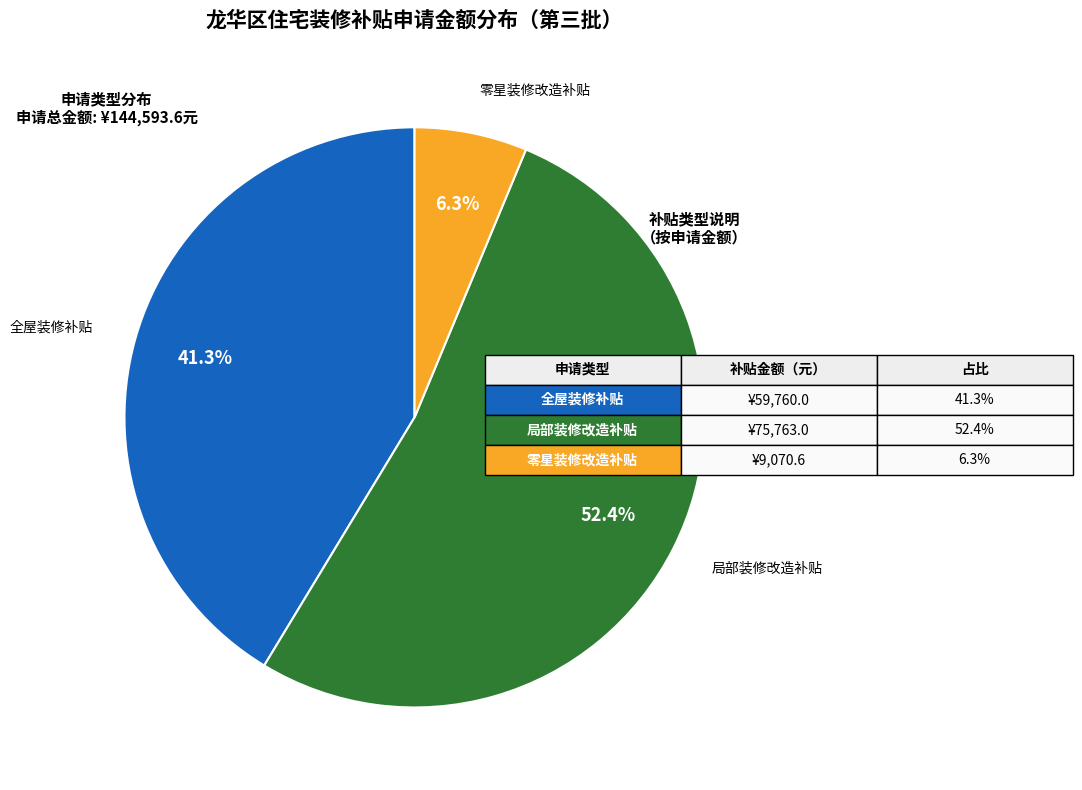

Does any single category account for the majority?

Yes